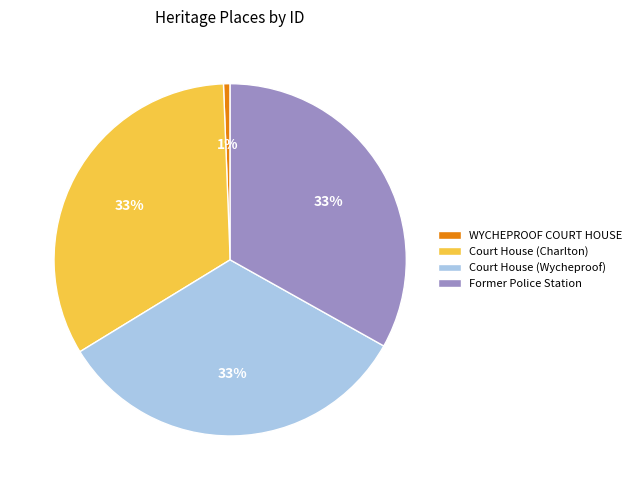

What percentage is the WYCHEPROOF COURT HOUSE slice, to the nearest percent?

1%